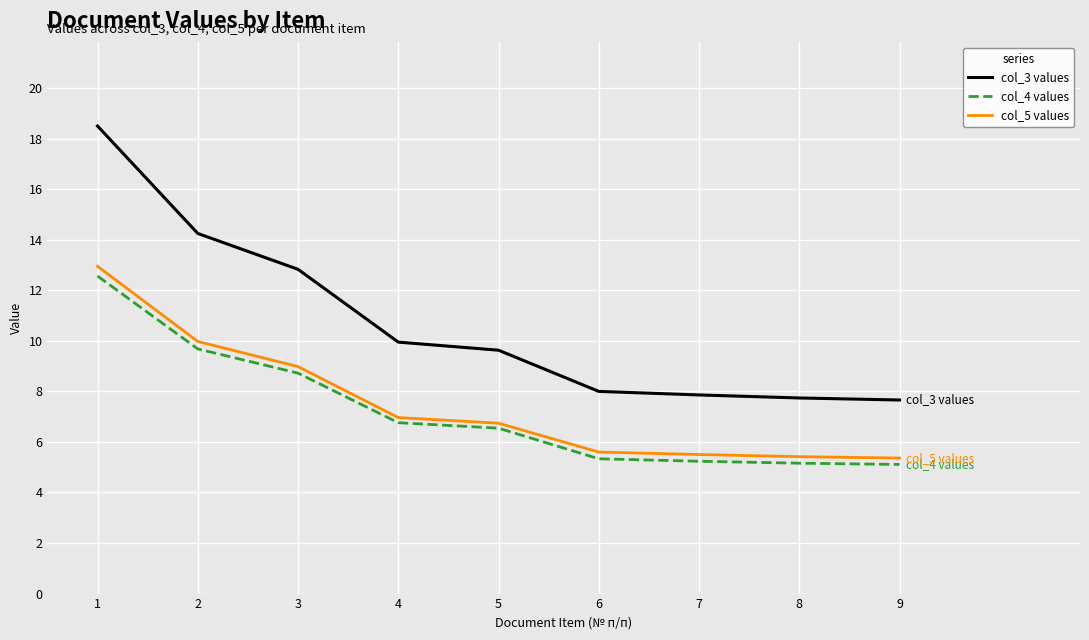

The value of col_3 values at 5 is 9.6. True or false?

True